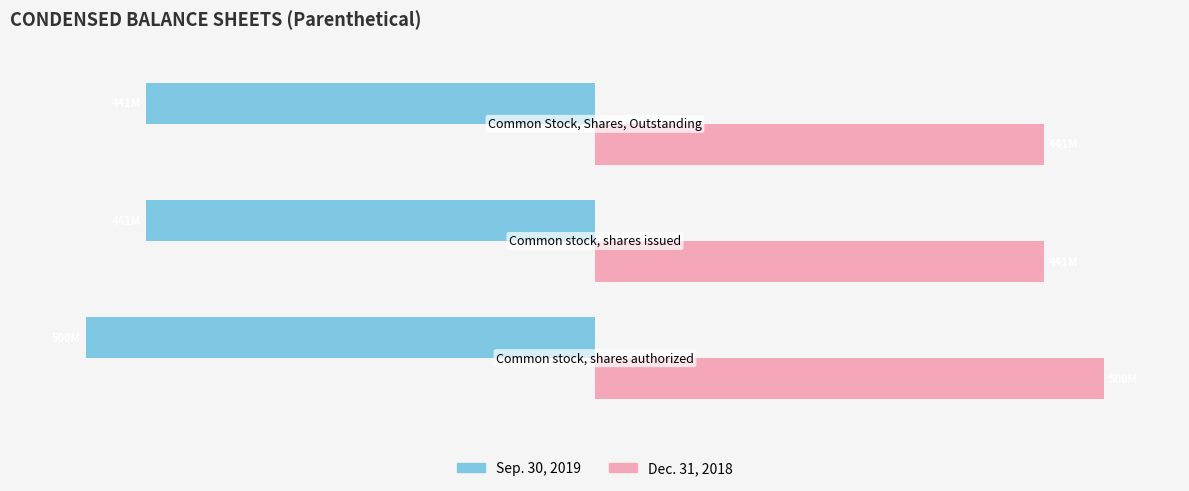

Which series has the widest spread of values?

Sep. 30, 2019